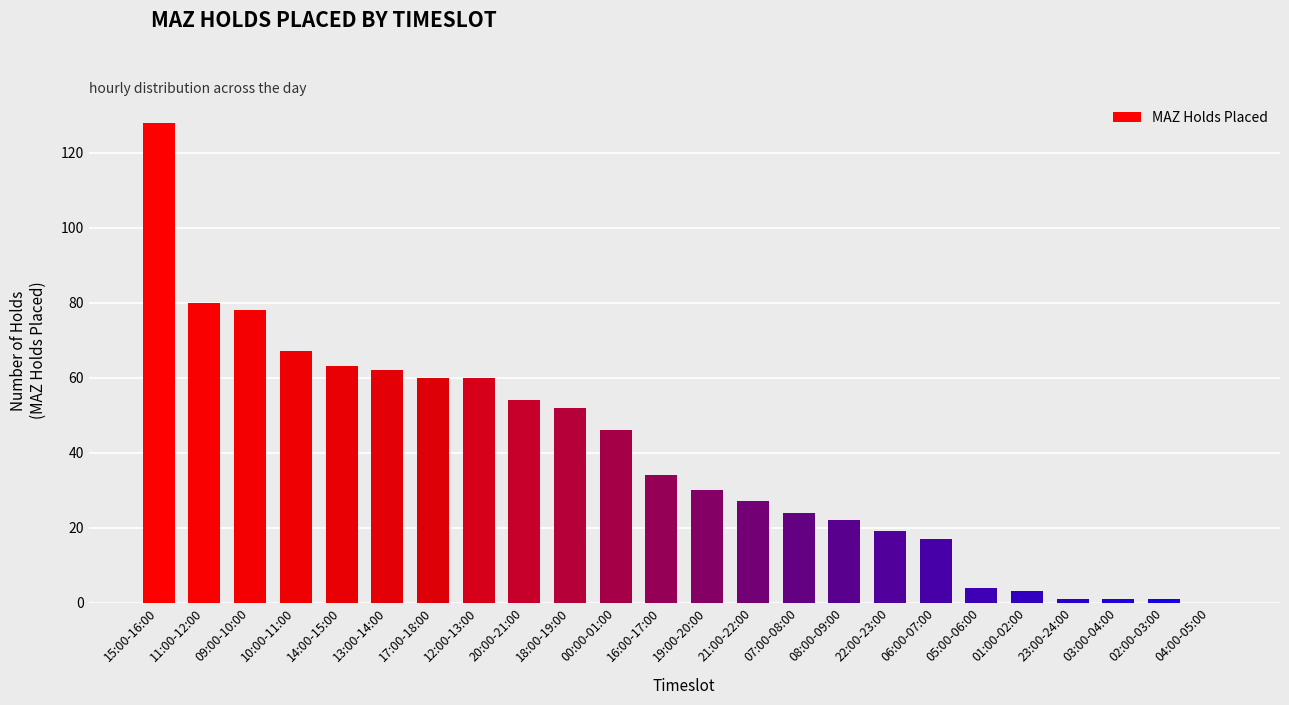

What is the maximum value shown in the chart?

128